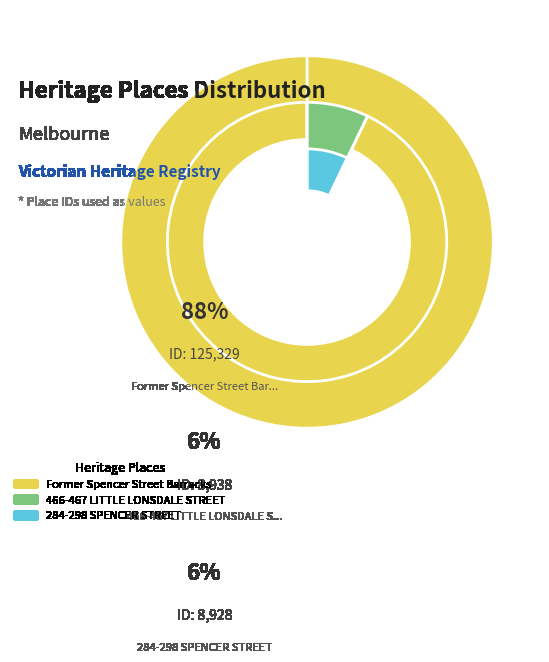

How many slices are in this pie chart?

3